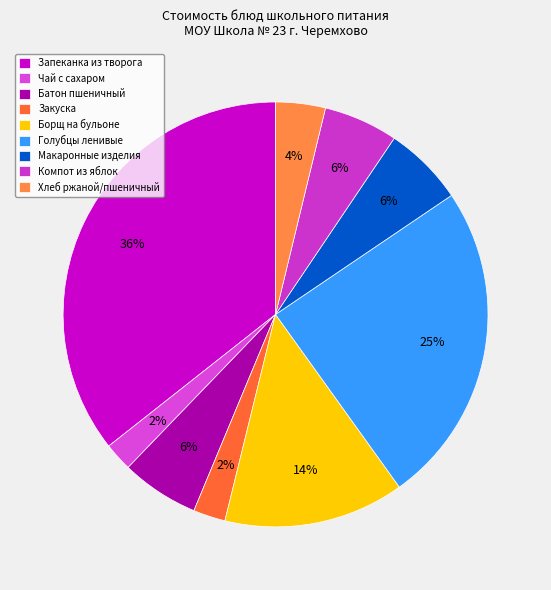

What is the change in value from Чай с сахаром to Борщ на бульоне?

+15.6